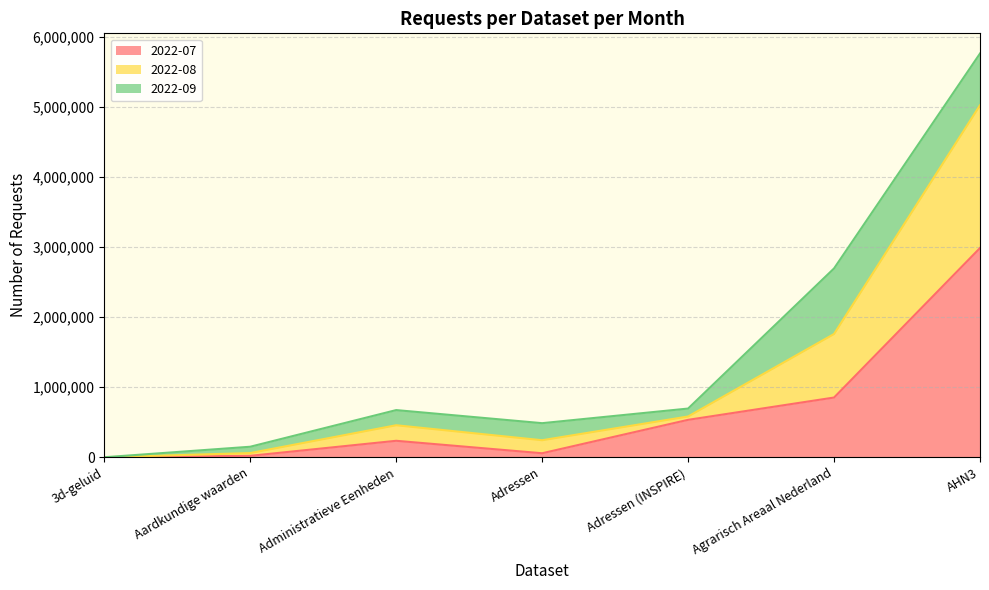

What is the smallest value displayed?

809